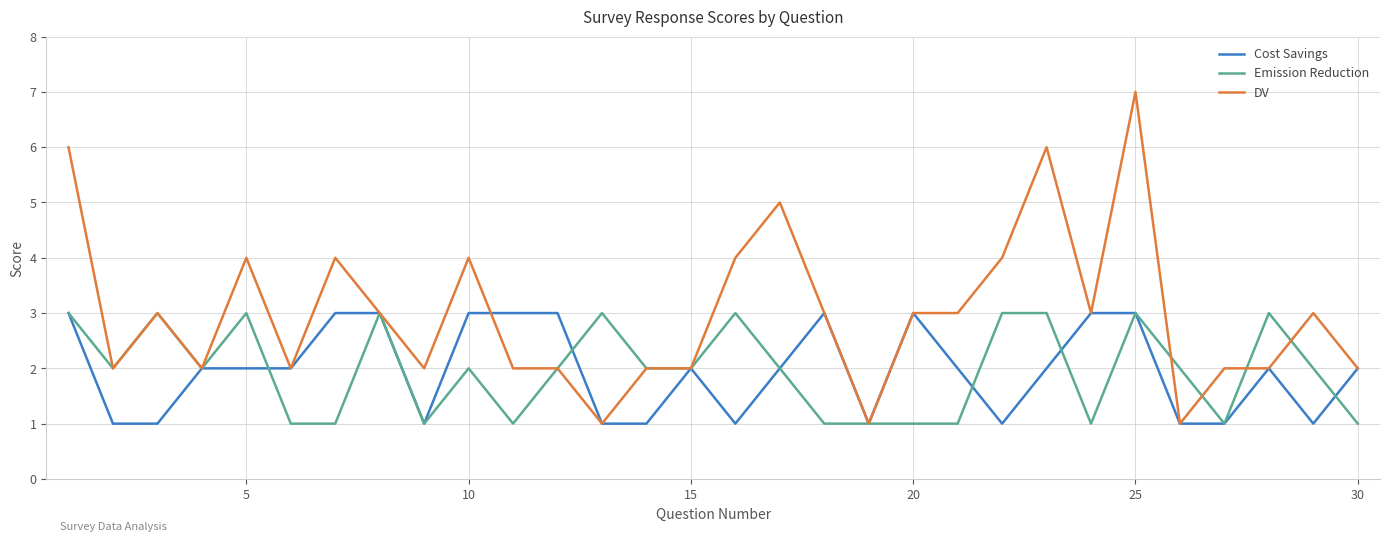

Which series has the largest total across all categories?

DV